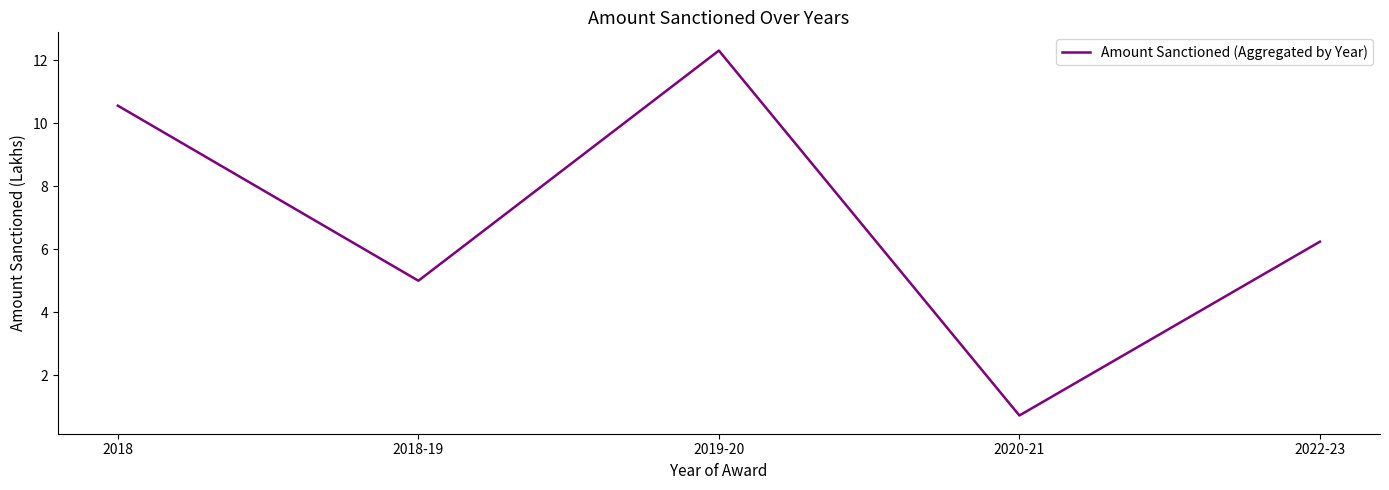

What position from the right is 2020-21?

2